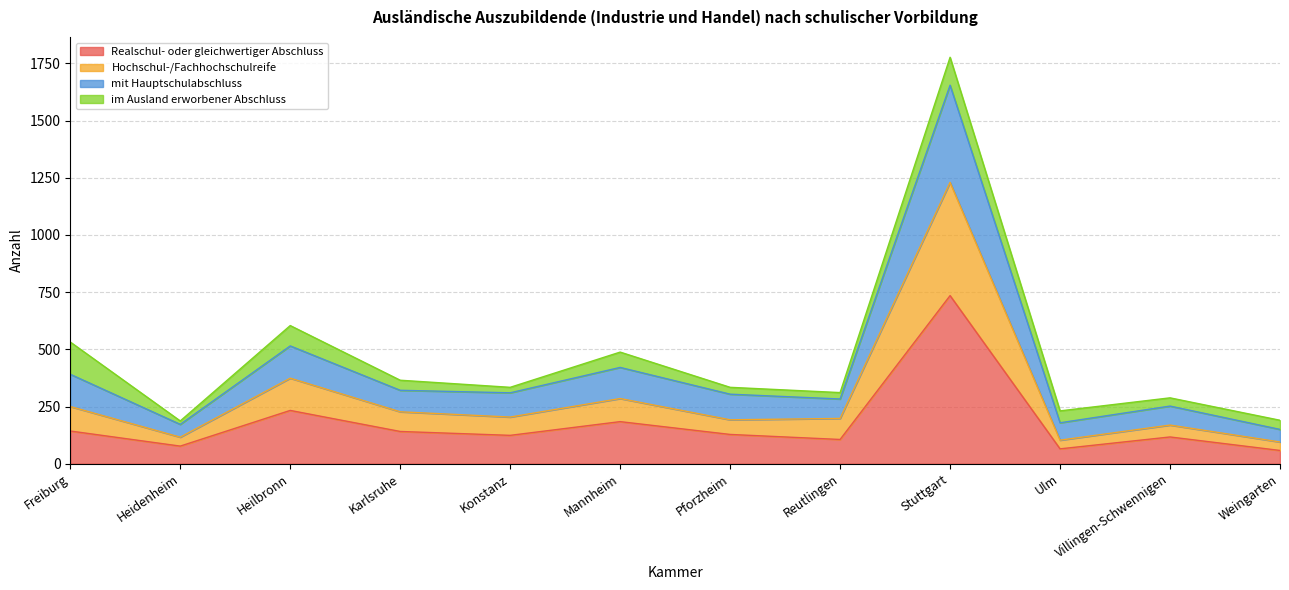

At which label is Realschul- oder gleichwertiger Abschluss closest to 396?

Heilbronn